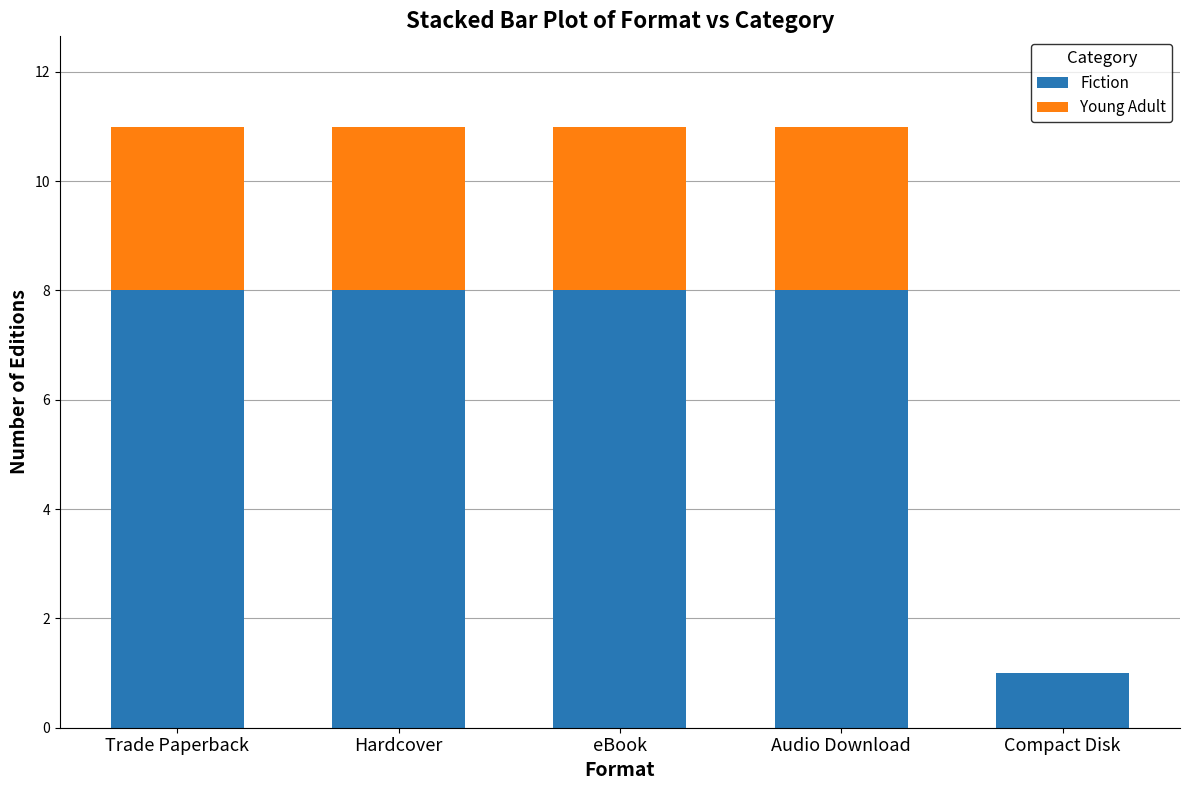

What is the total value across all series at Hardcover?

11